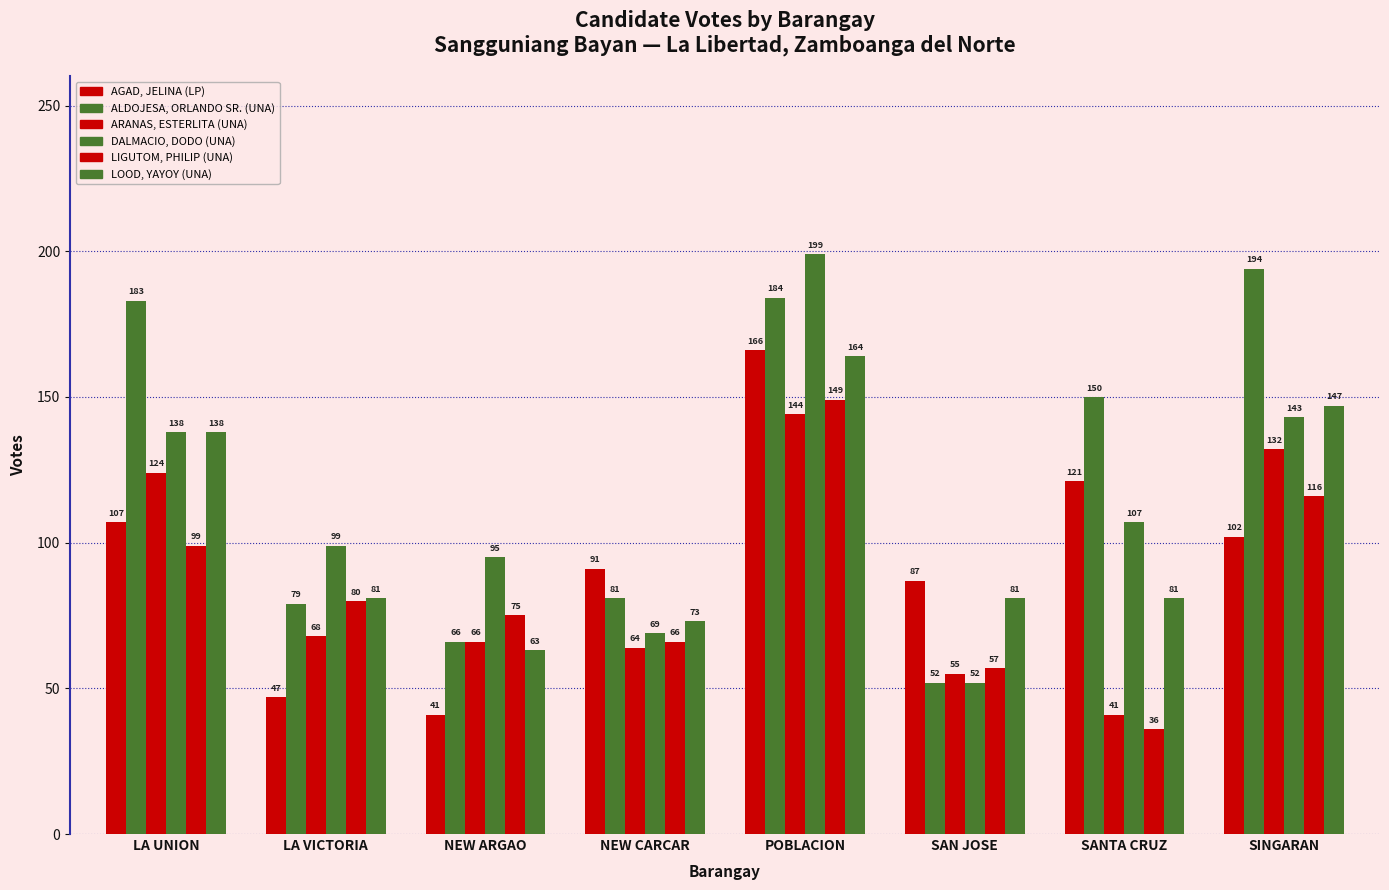

What is the spread (max minus min) of values at NEW ARGAO?

54